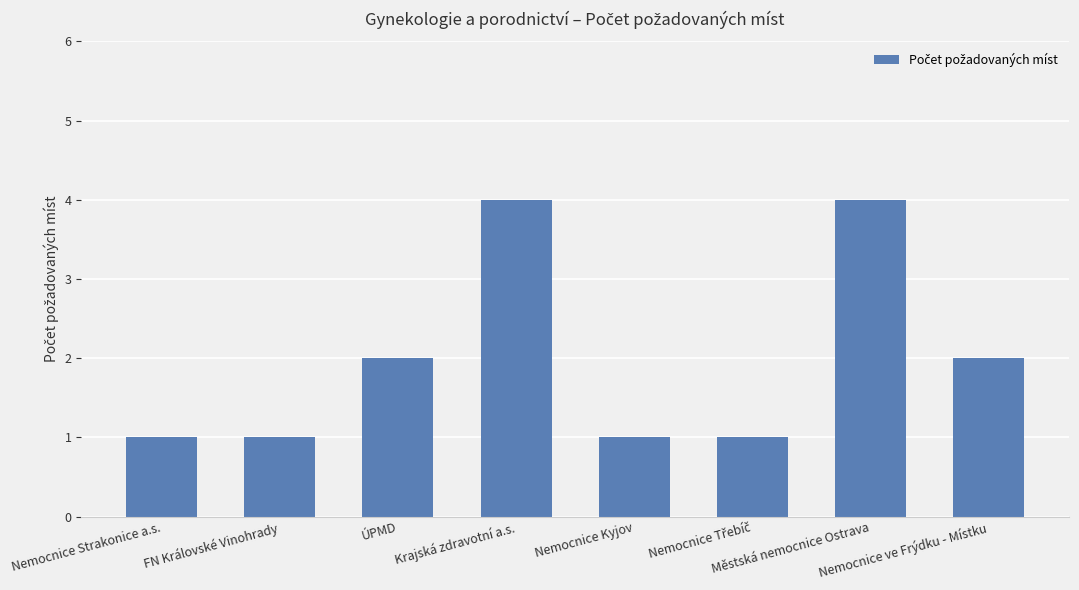

Are the bars grouped side by side (vs. stacked)?

No